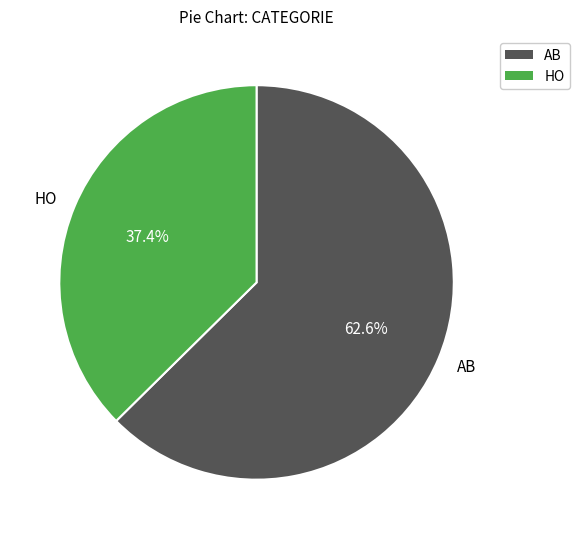

Is it true that AB is 63% of the pie?

True